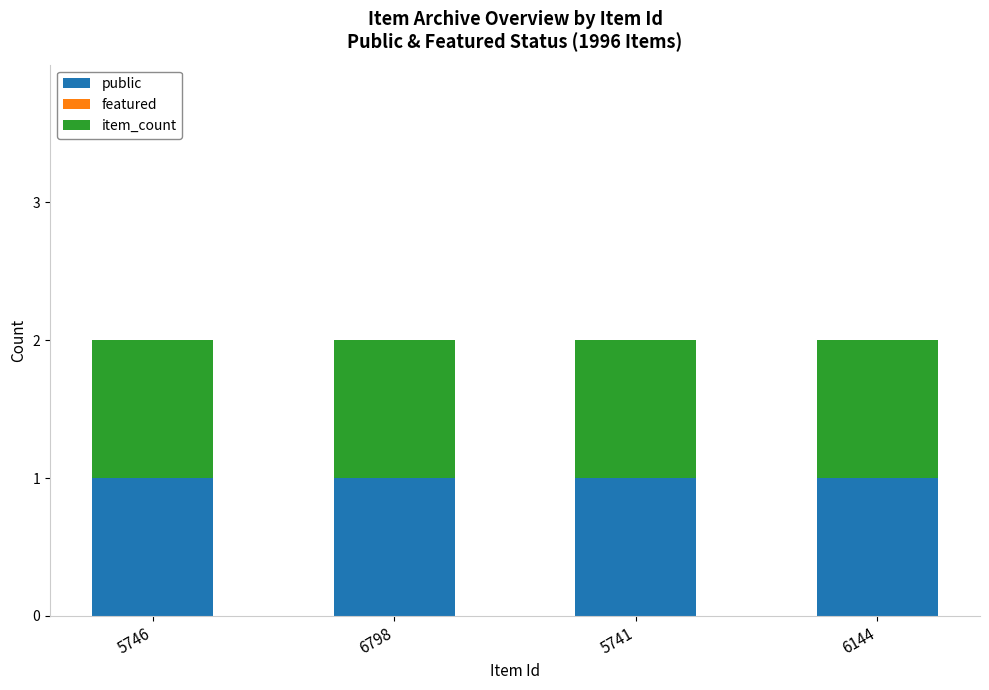

Which series changed the most between 6798 and 6144?

public